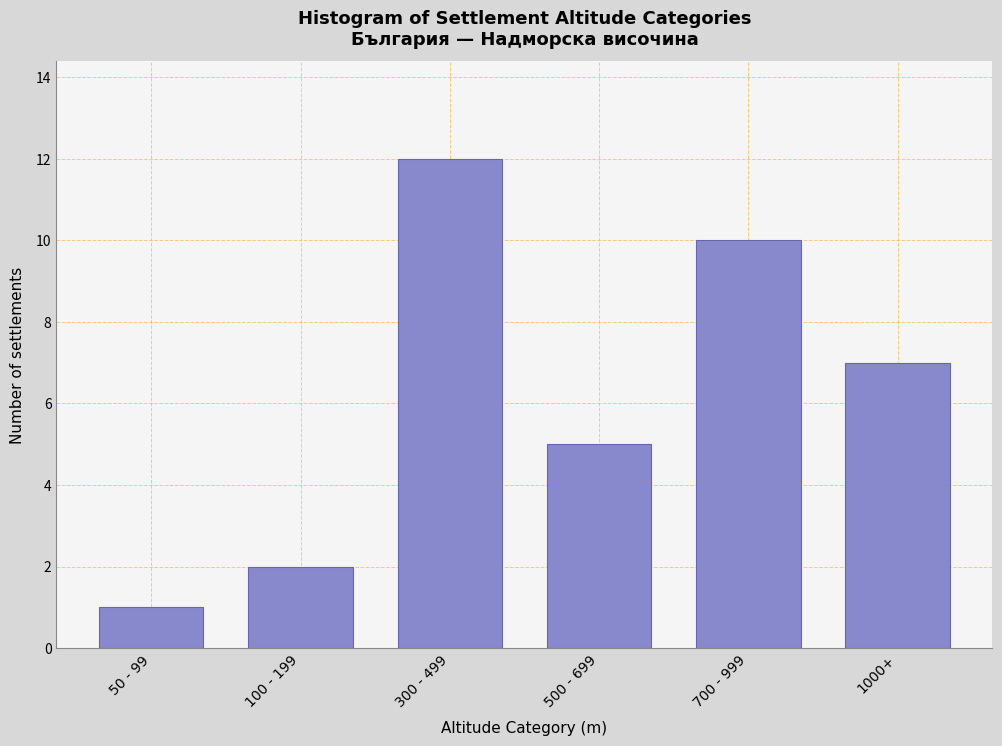

Reading right to left, transcribe all the data shown in this chart.

1000+=7	700 - 999=10	500 - 699=5	300 - 499=12	100 - 199=2	50 - 99=1